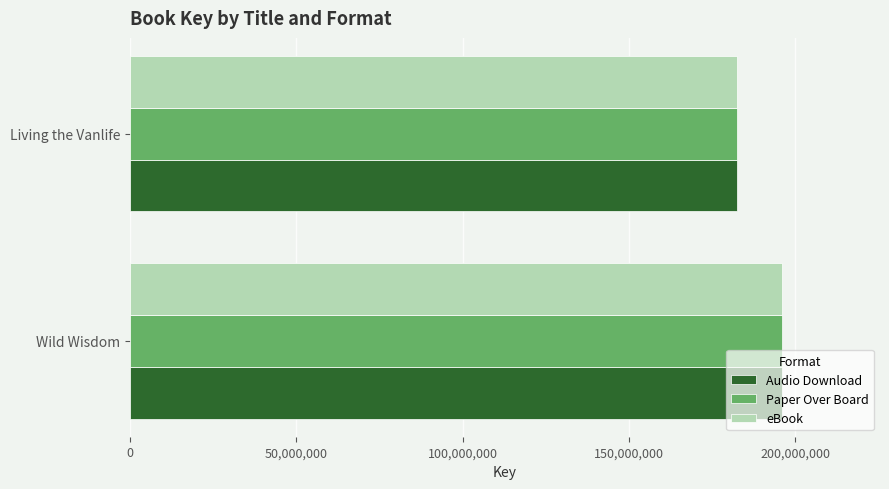

List the labels in order of Audio Download value, smallest first.

Living the Vanlife, Wild Wisdom